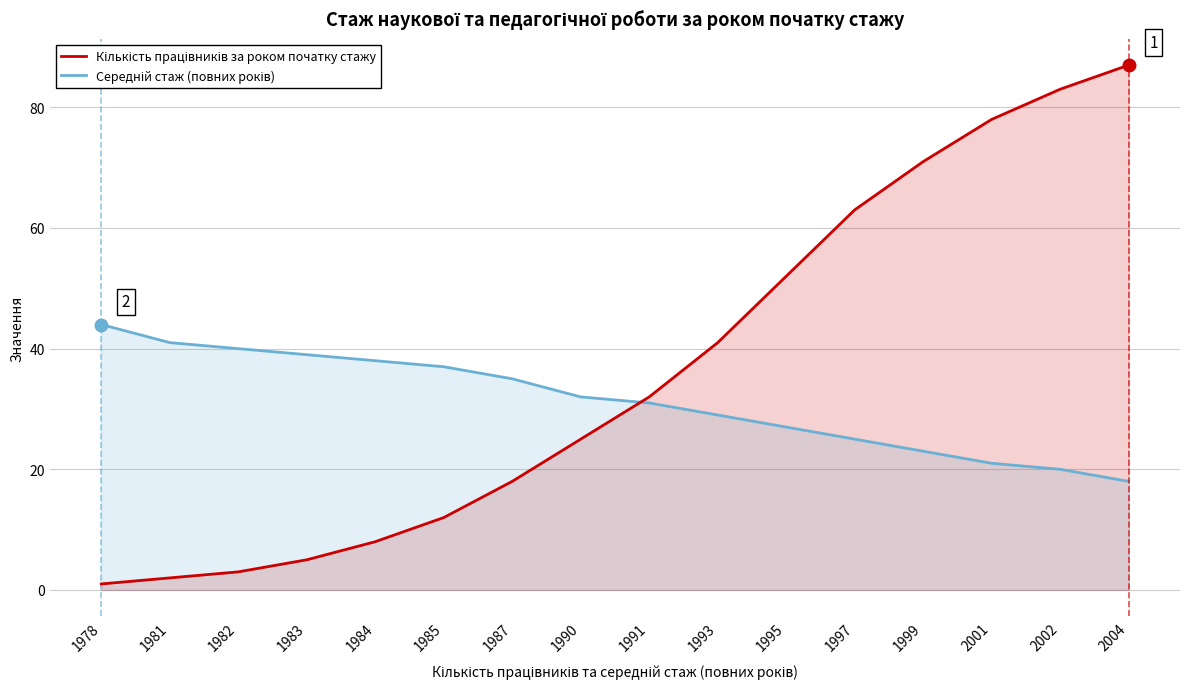

What is the total value across all series at 2001?

99